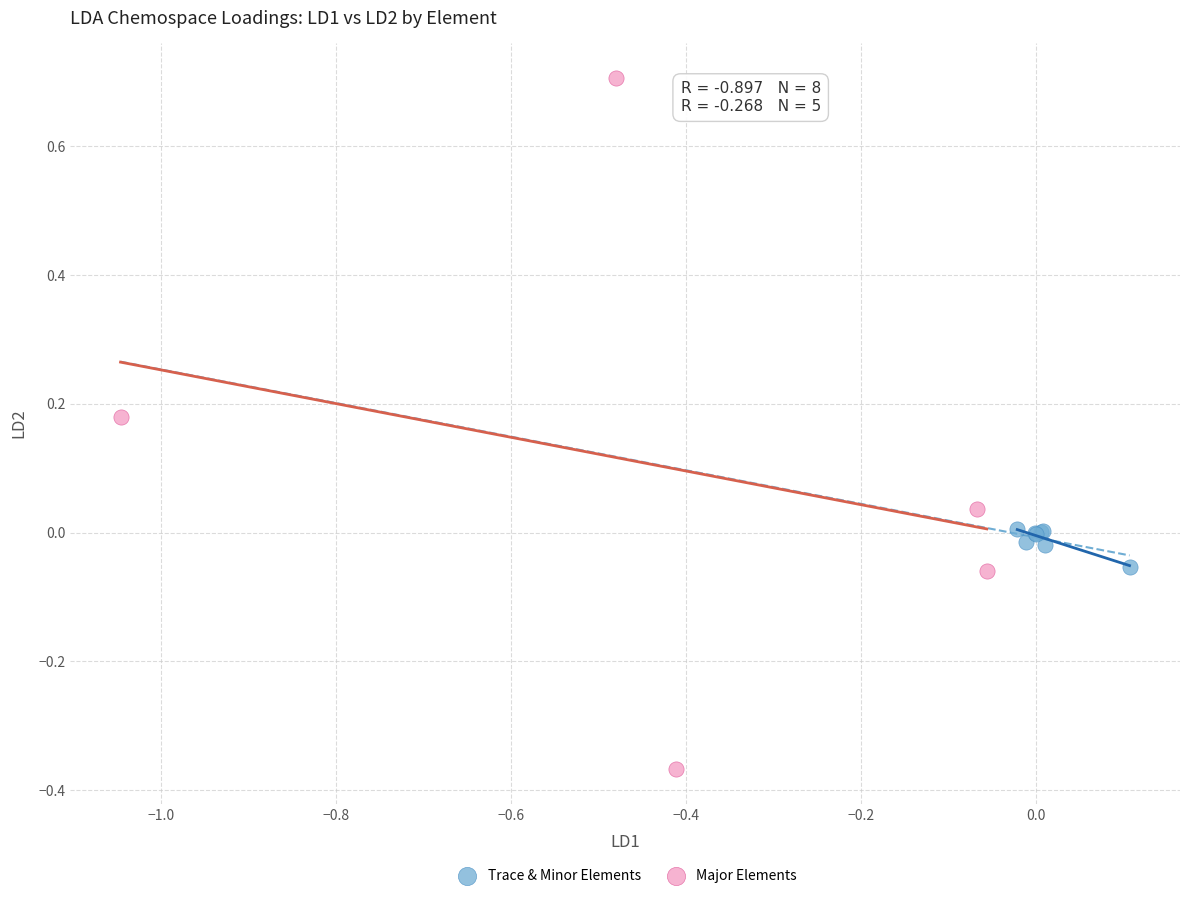

Which series has the largest Y range (max minus min)?

Major Elements